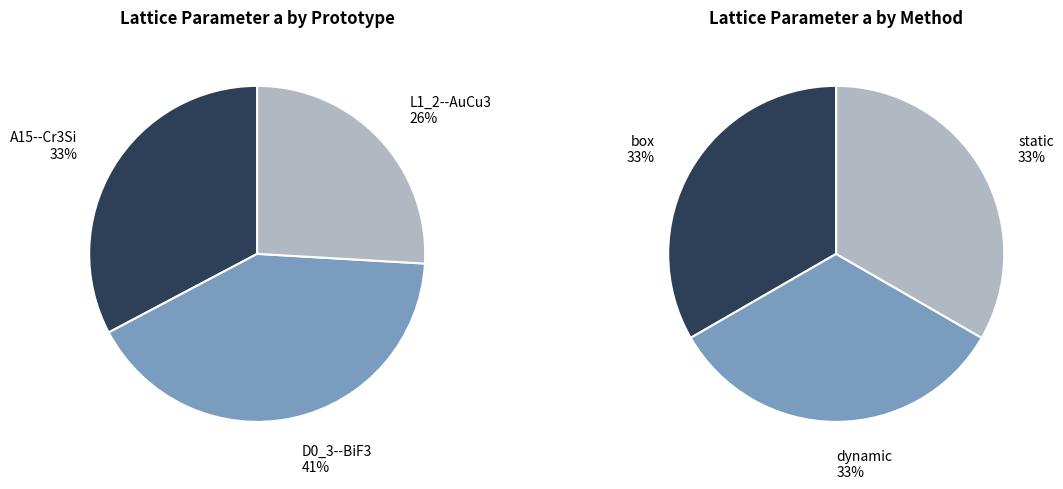

Does 2 represent more than half of the total?

No